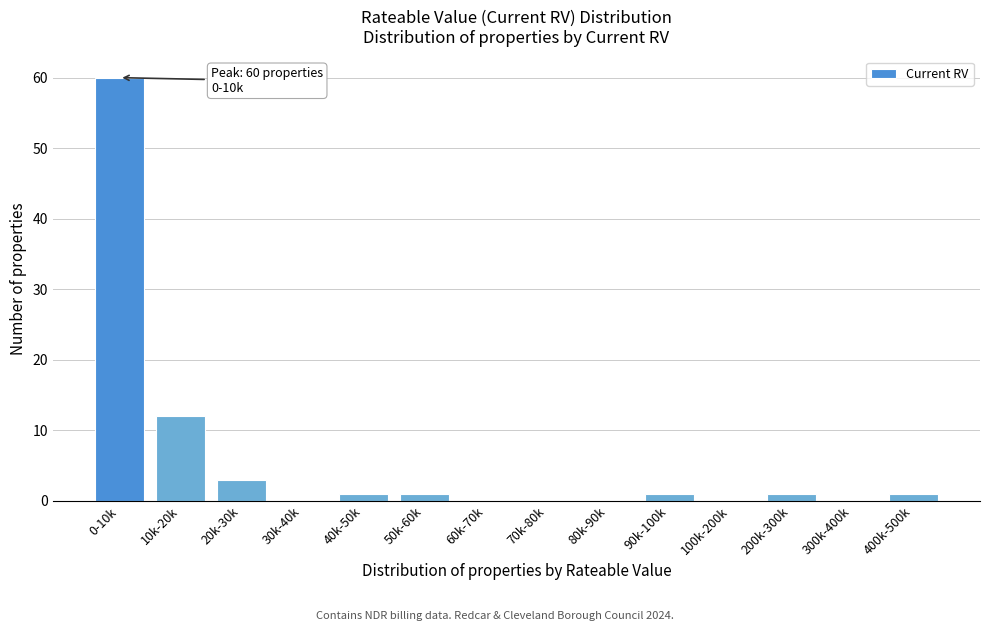

Reading left to right, extract all data points from this chart.

0-10k=60	10k-20k=12	20k-30k=3	30k-40k=0	40k-50k=1	50k-60k=1	60k-70k=0	70k-80k=0	80k-90k=0	90k-100k=1	100k-200k=0	200k-300k=1	300k-400k=0	400k-500k=1